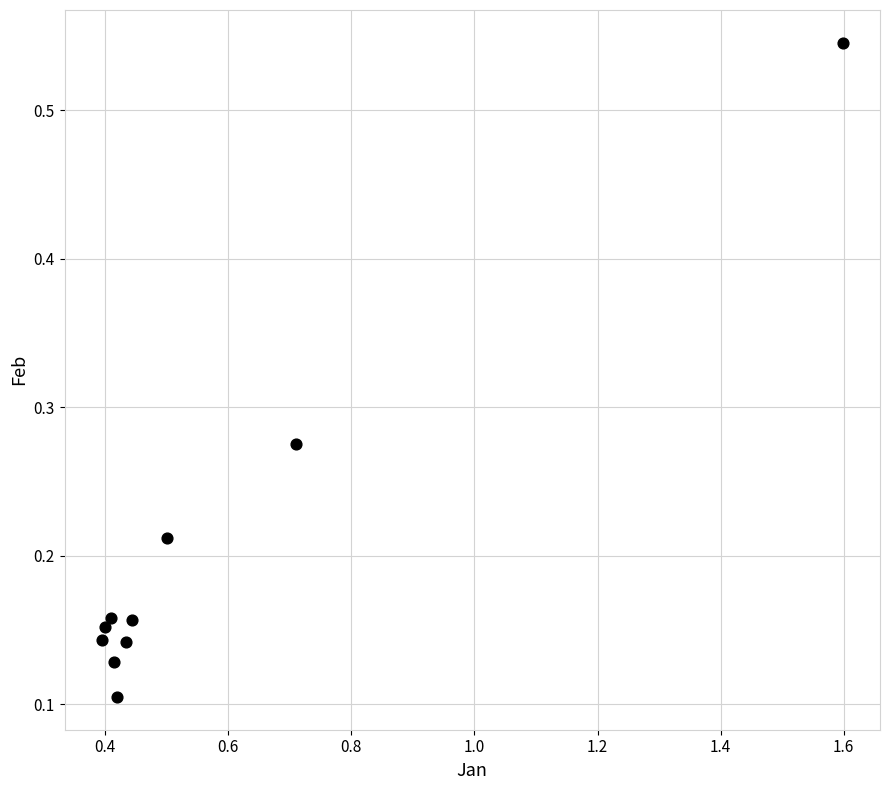

What is the average X value?

0.6